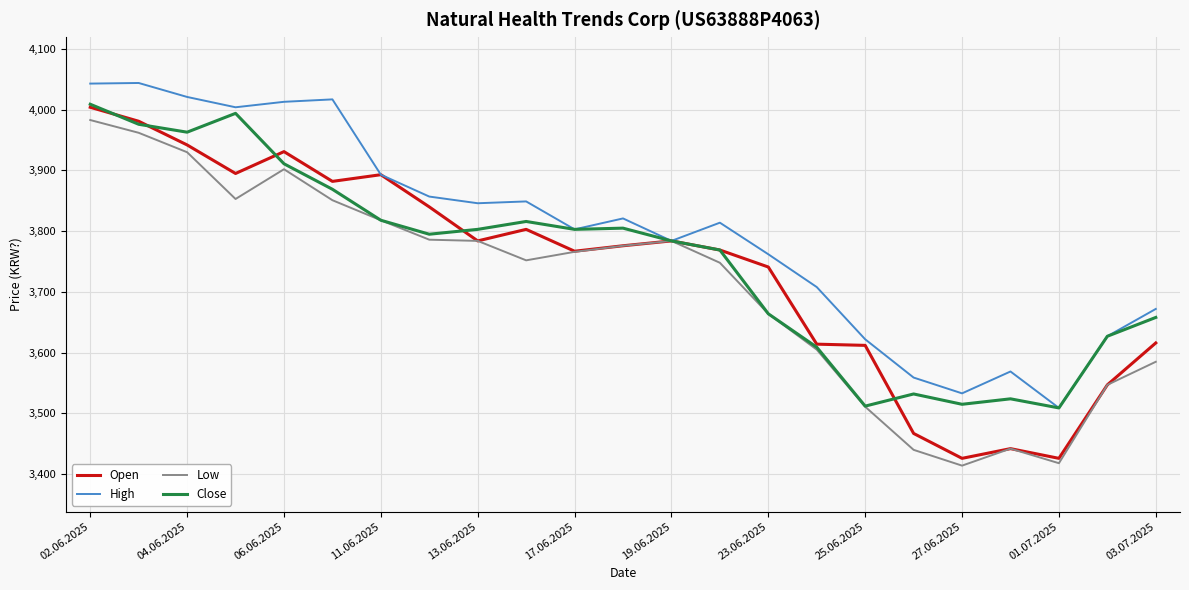

What is the highest value of the Open series?

4004